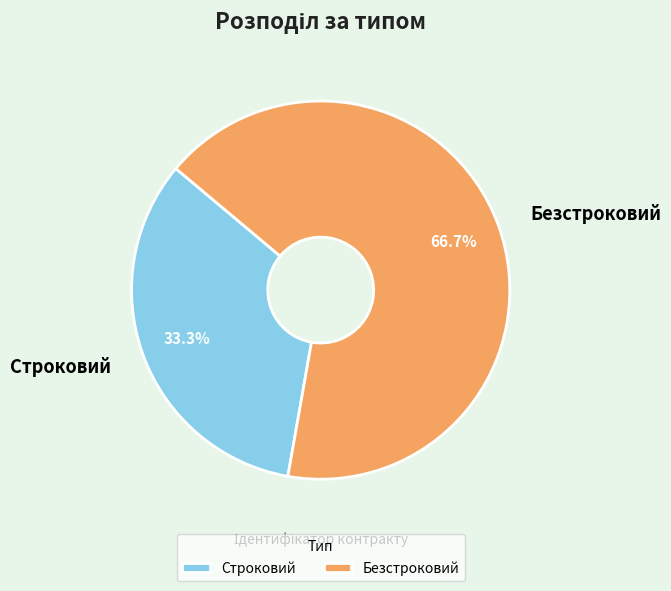

What percentage is the Безстроковий slice, to the nearest percent?

67%